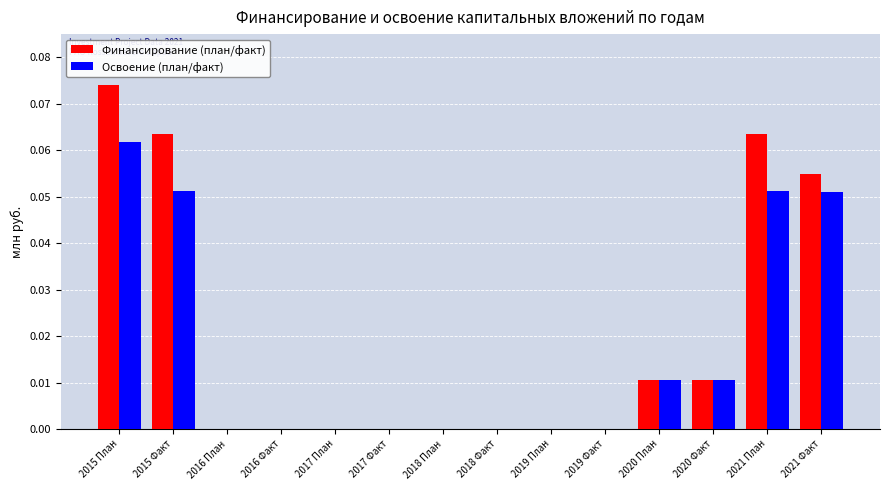

Which series has the largest total across all categories?

Финансирование (план/факт)